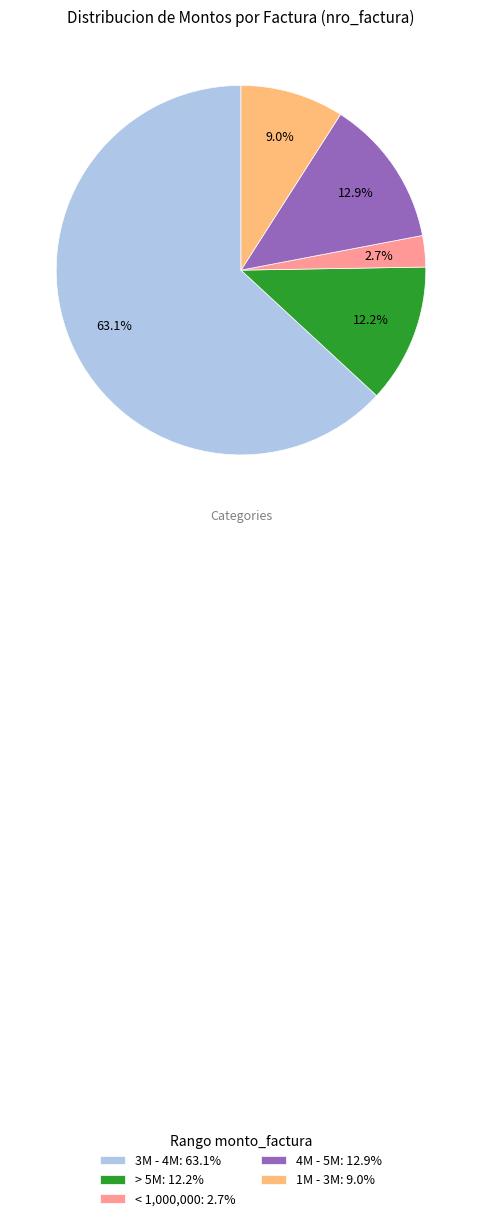

Which category has the biggest portion of the pie?

3M - 4M: 63.1%